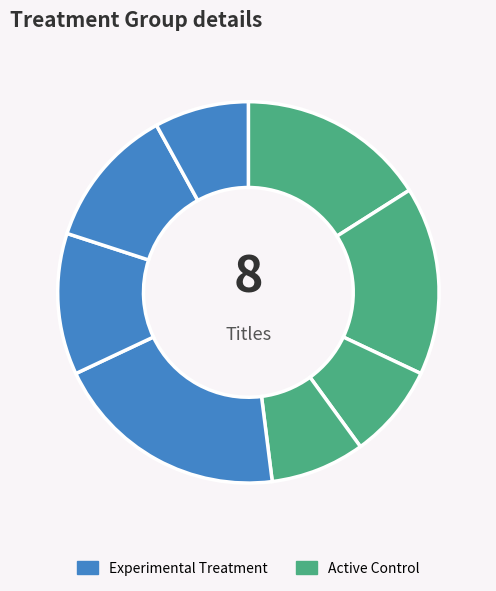

Count the number of slices in the pie.

8